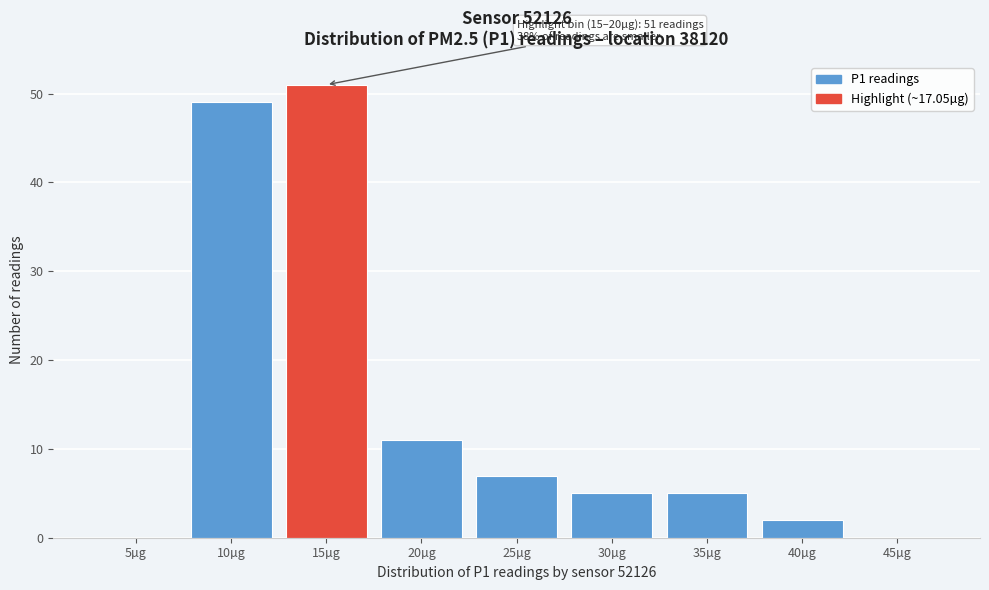

Reading right to left, extract all data points from this chart.

45µg=0	40µg=2	35µg=5	30µg=5	25µg=7	20µg=11	15µg=51	10µg=49	5µg=0